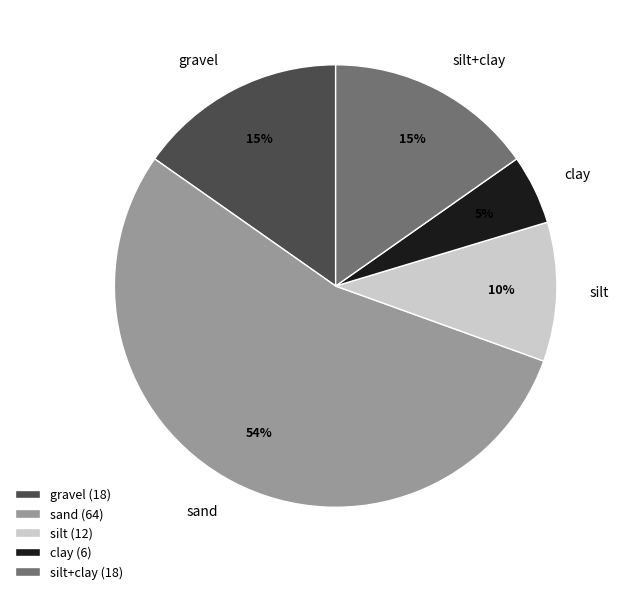

To the nearest percent, what is the difference between the largest and smallest slice percentages?

49%